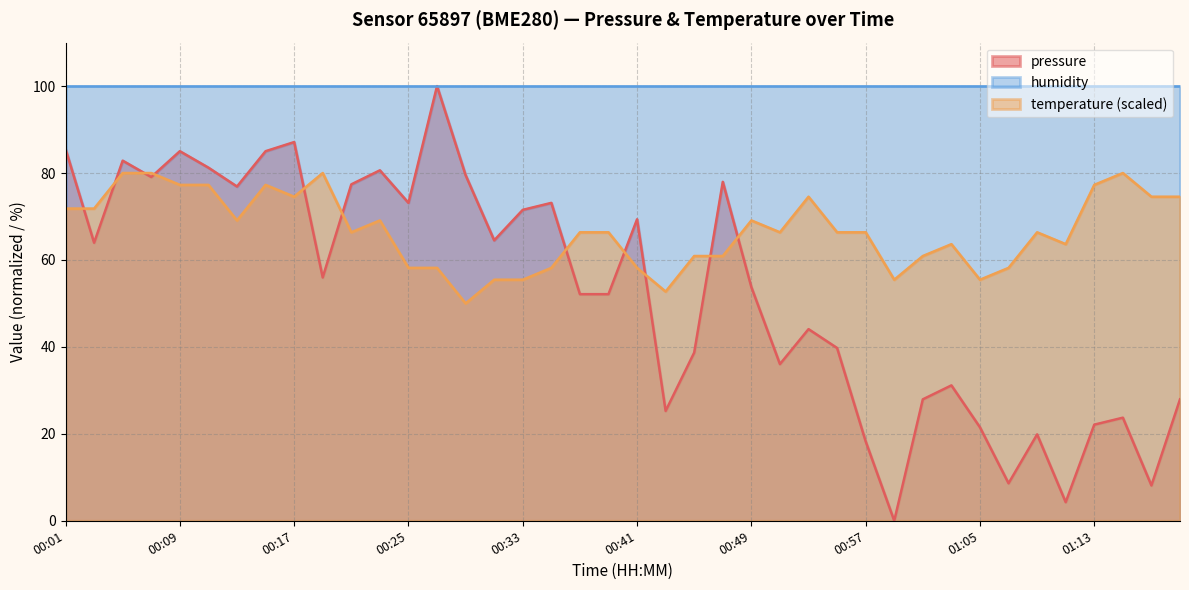

True or false: pressure has more than 1 points higher than both neighbors.

True